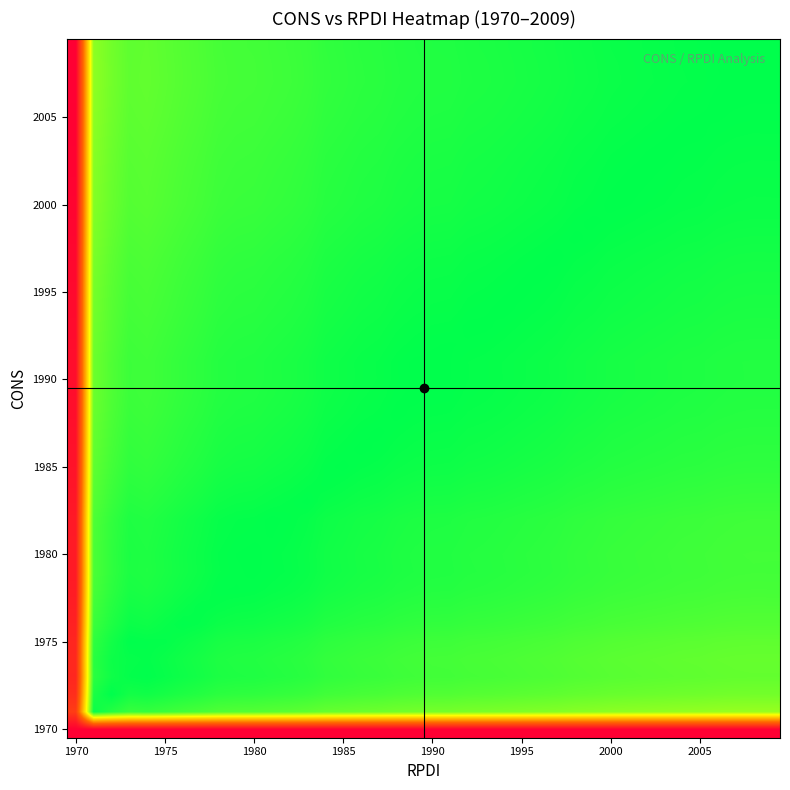

How many series are shown in this chart?

40